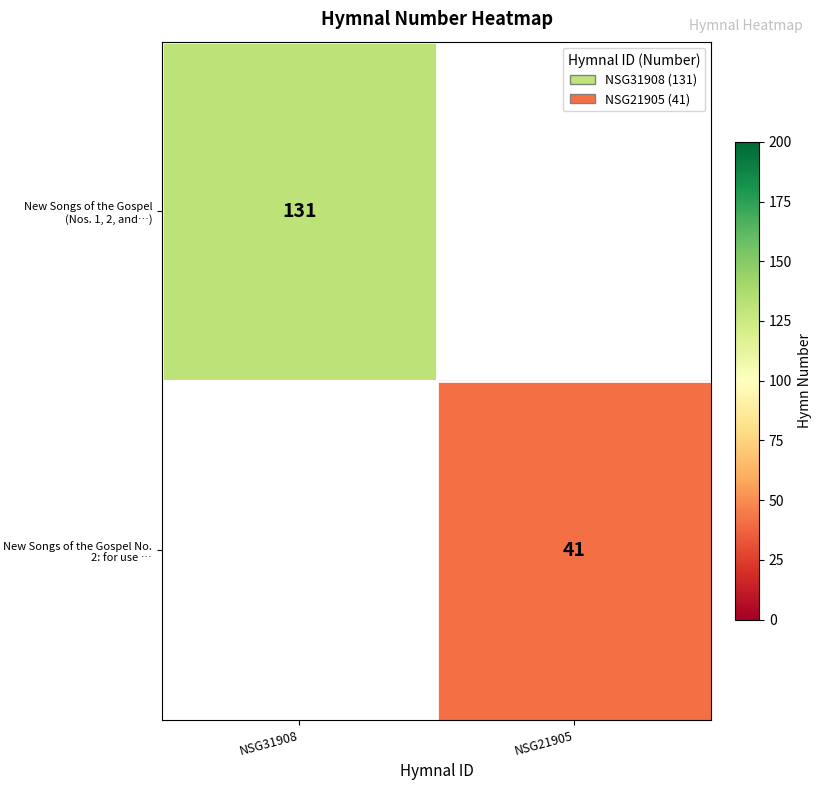

True or false: New Songs of the Gospel (Nos. 1, 2, and…) has a value of 73 at NSG31908.

False